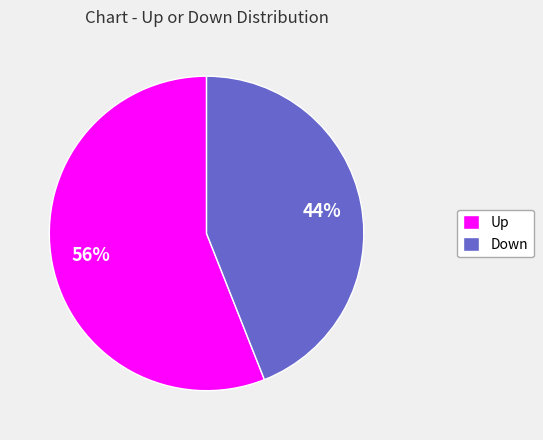

Is it true that Up is 49% of the pie?

False